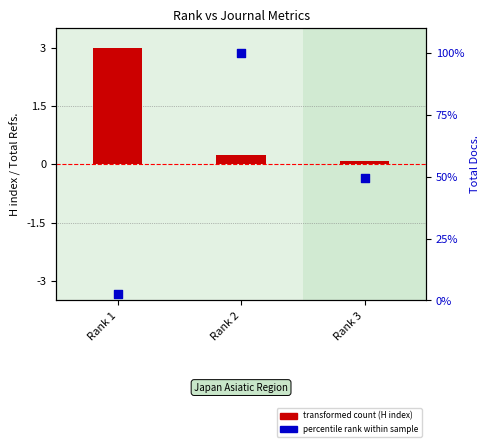

Which series reaches the maximum Y coordinate?

percentile rank within sample